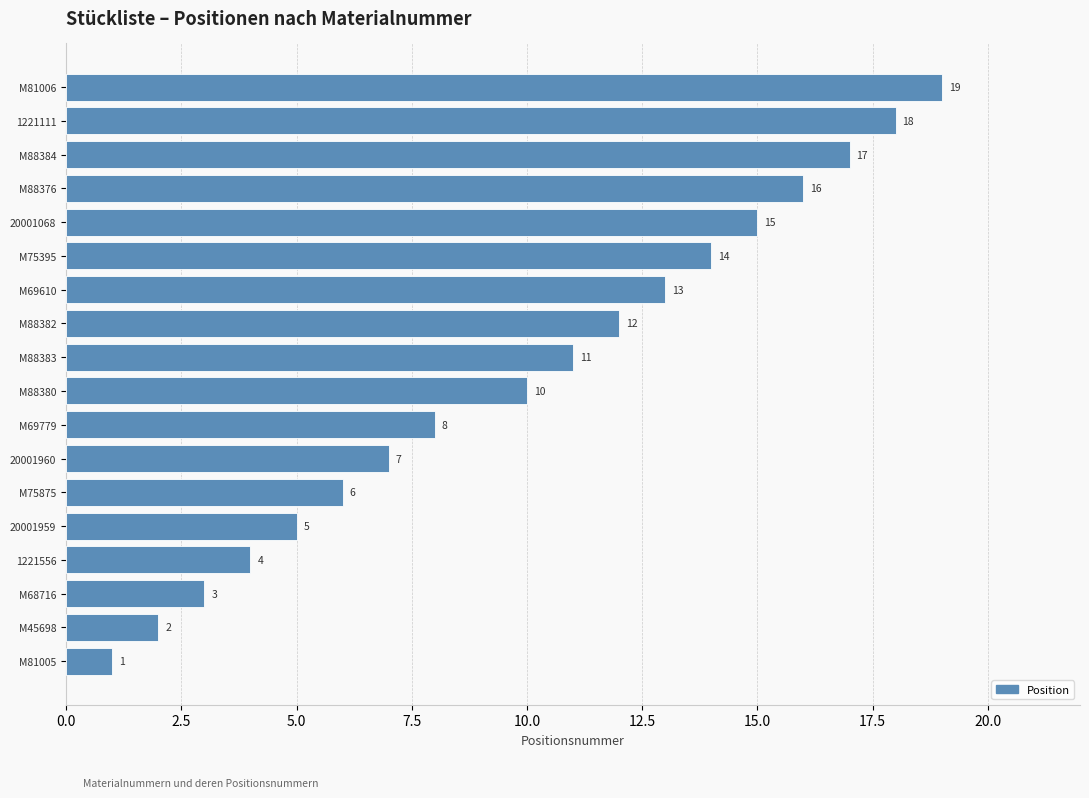

True or false: the data shows 18 at 1221111.

True